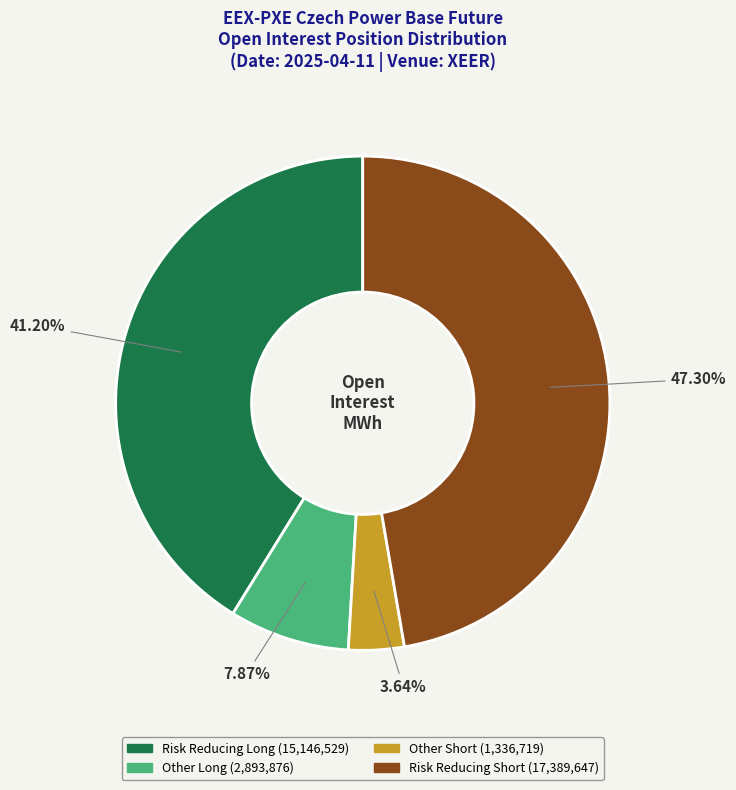

Is there any slice that represents more than half of the pie?

No